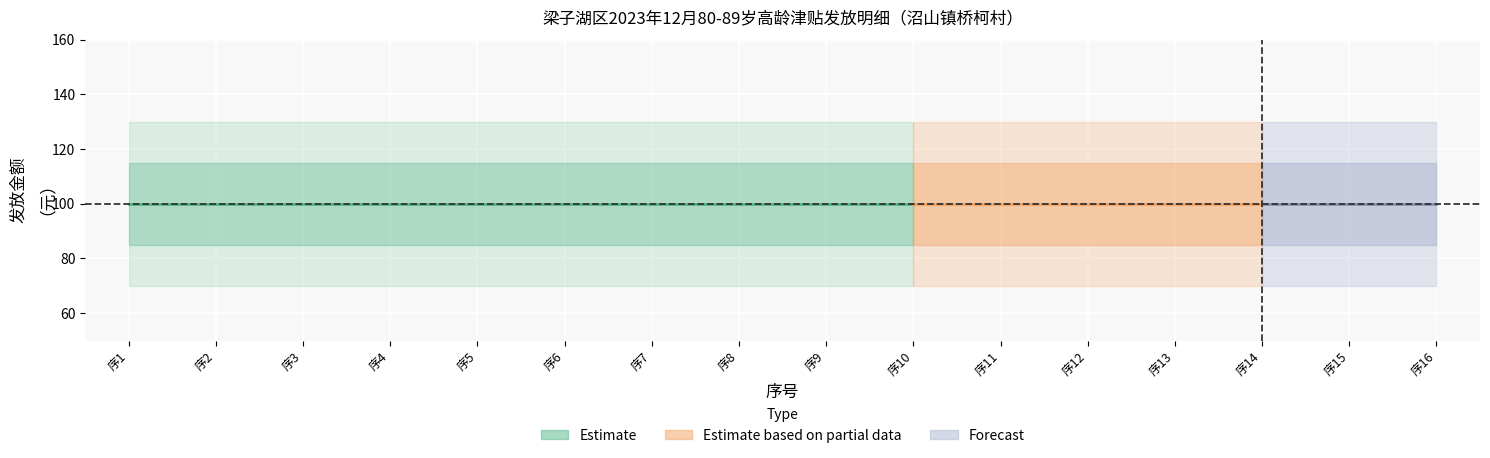

At how many categories does at least one series exceed 56?

16